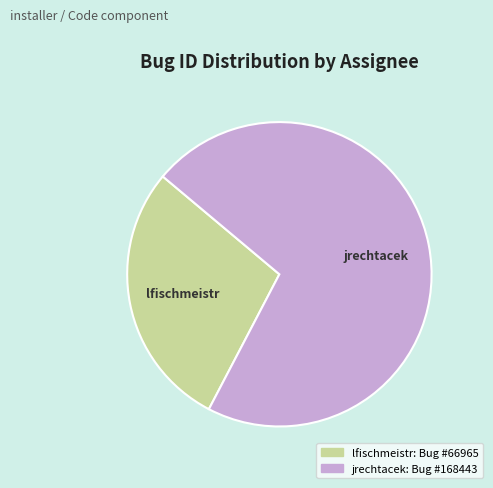

Do lfischmeistr and jrechtacek together represent more than half of the pie?

Yes